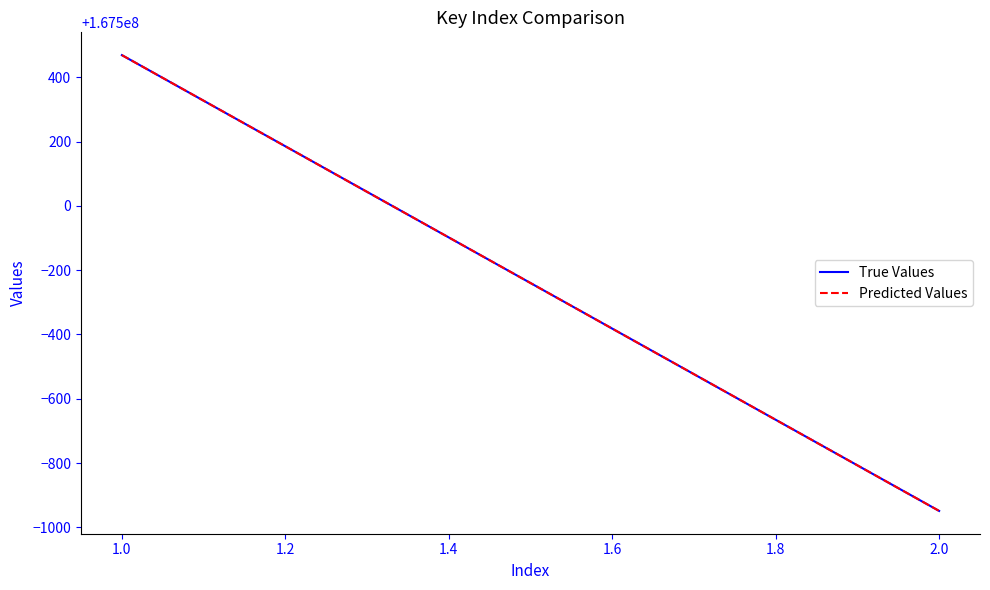

How many True Values values are between 167499051 and 167500469?

4